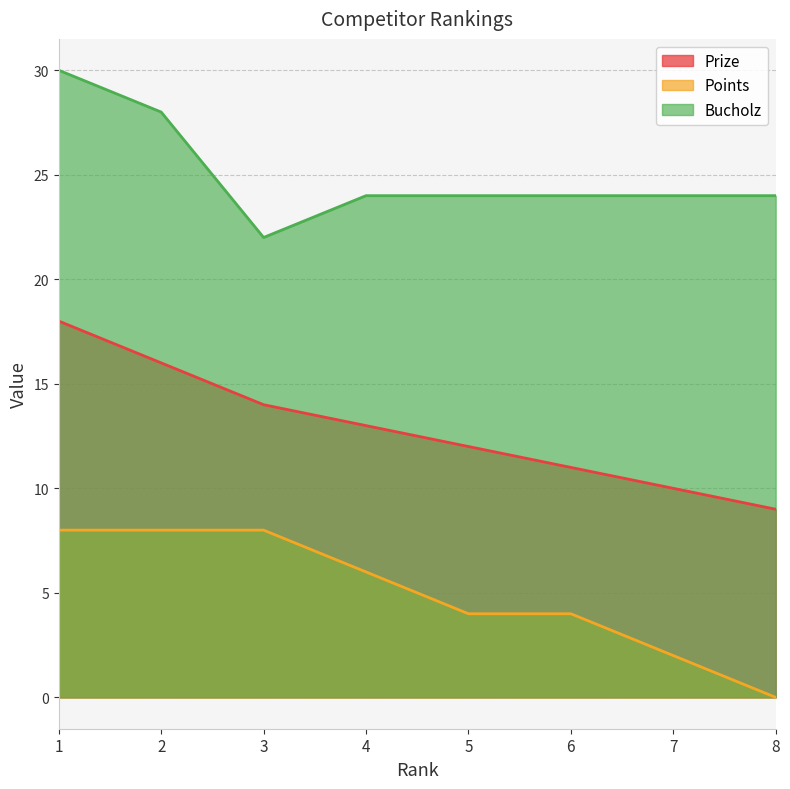

At 6, list the series in order from smallest to largest.

Points, Prize, Bucholz